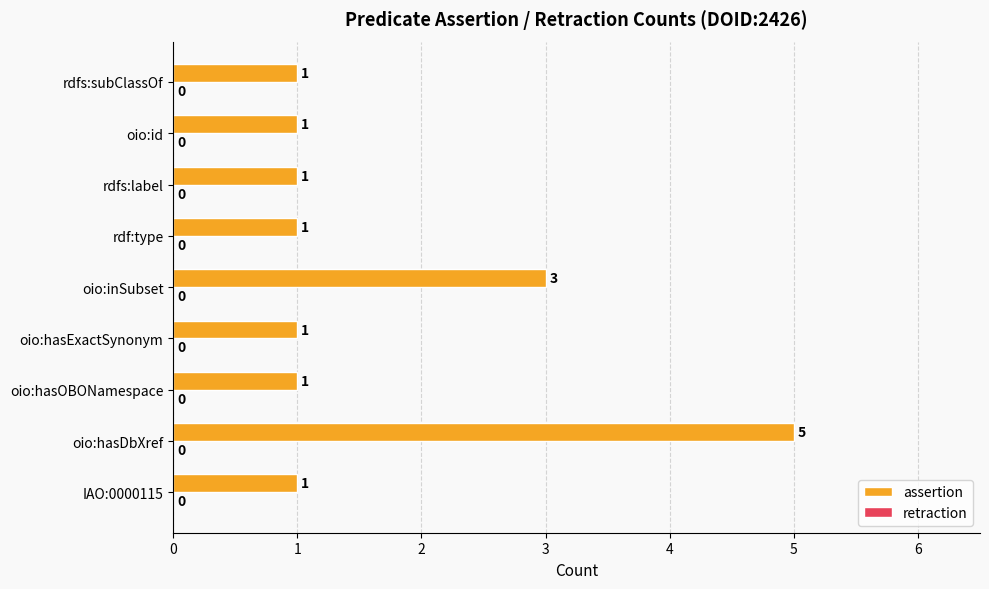

What is the ratio of the value at oio:hasOBONamespace to the value at rdfs:label?

1.0